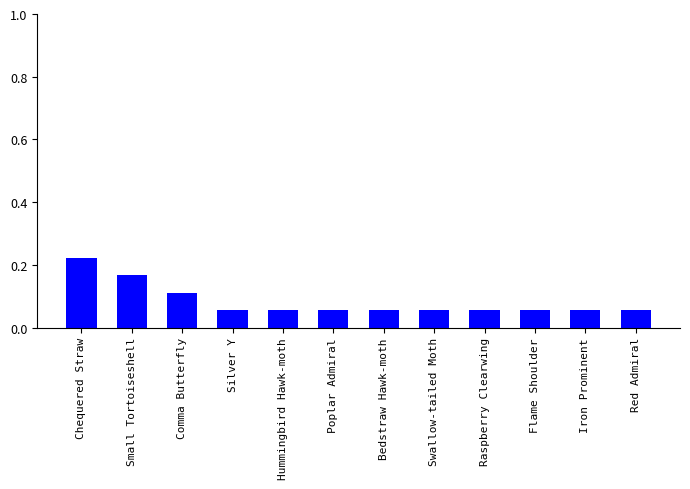

Count the values in the range 0 to 1.

12